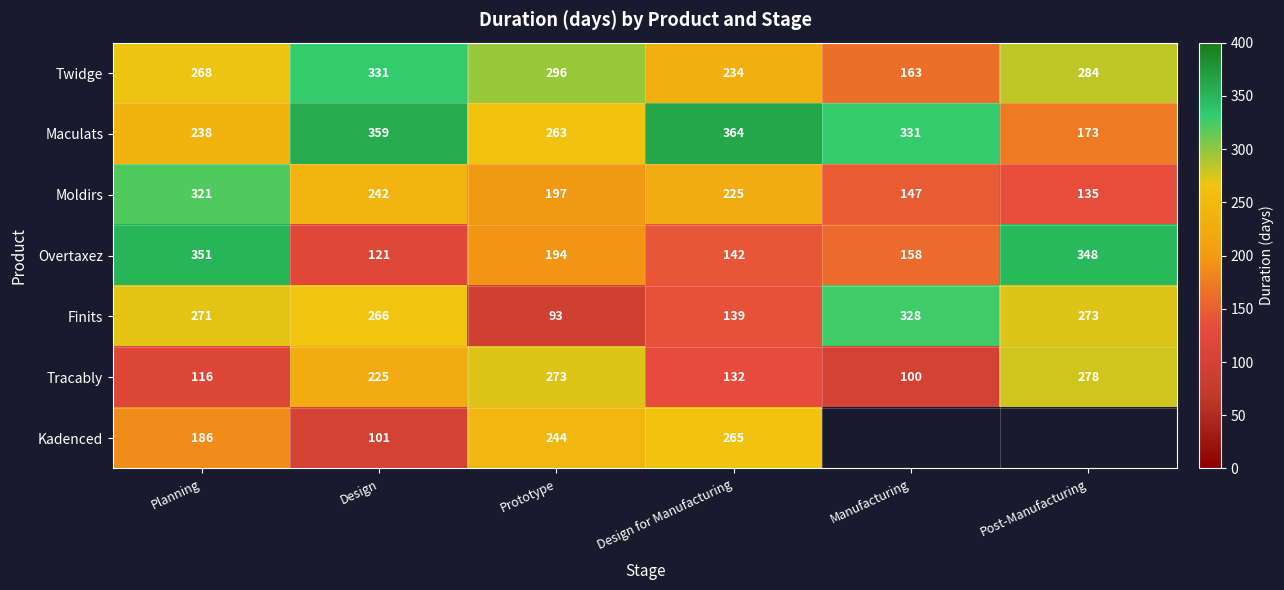

How many distinct data groups are displayed?

7